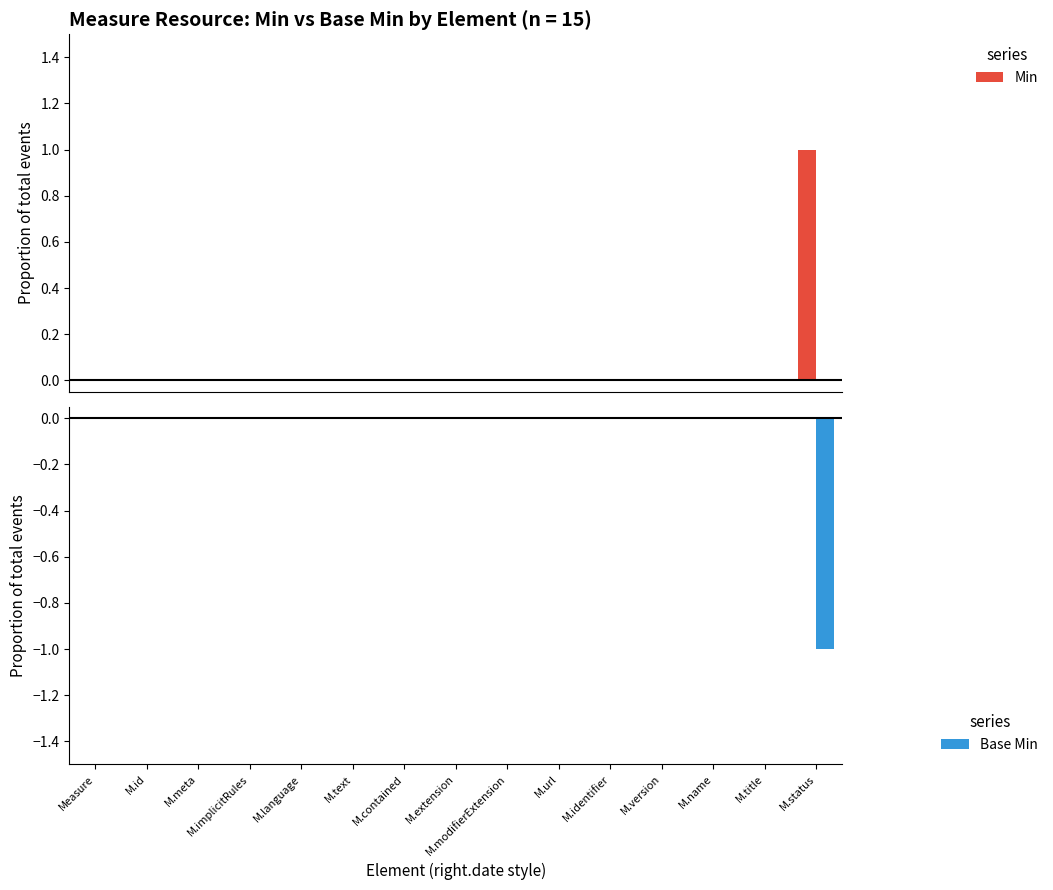

Which series has the largest range (max minus min)?

Min